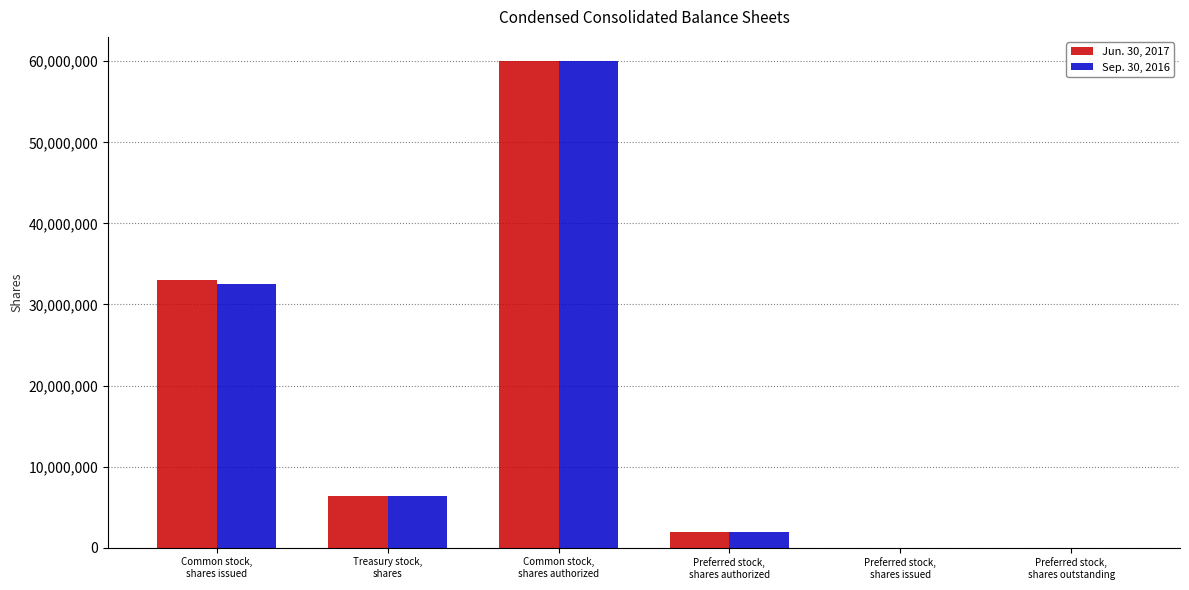

What is the sum of the Jun. 30, 2017 values at Preferred stock,
shares authorized and Common stock,
shares authorized?

62000000